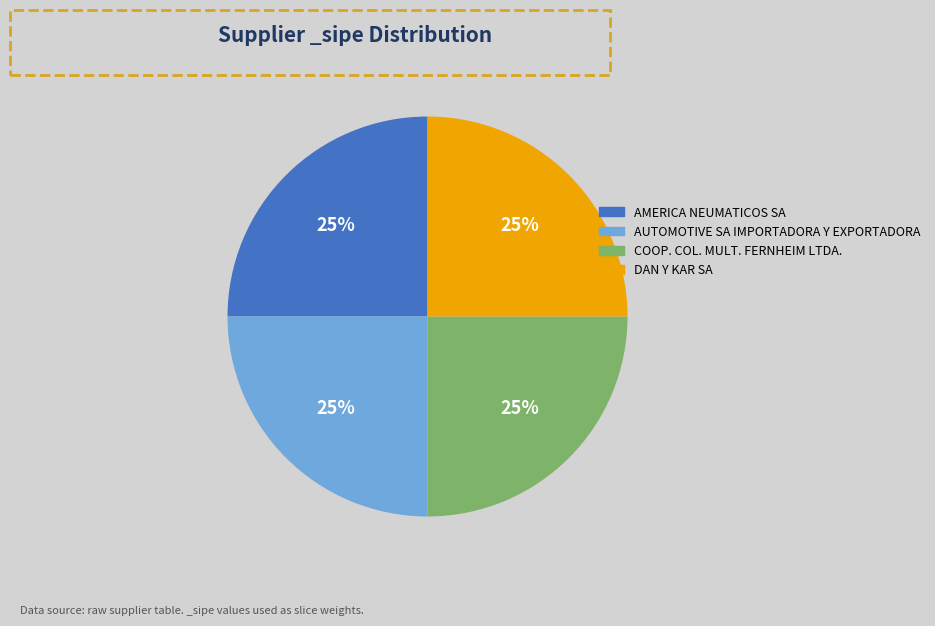

How many segments does this pie chart have?

4